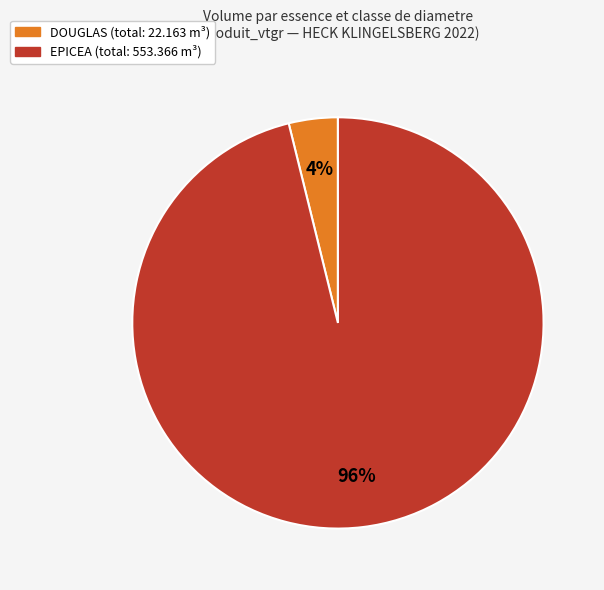

How many slices are in this pie chart?

2